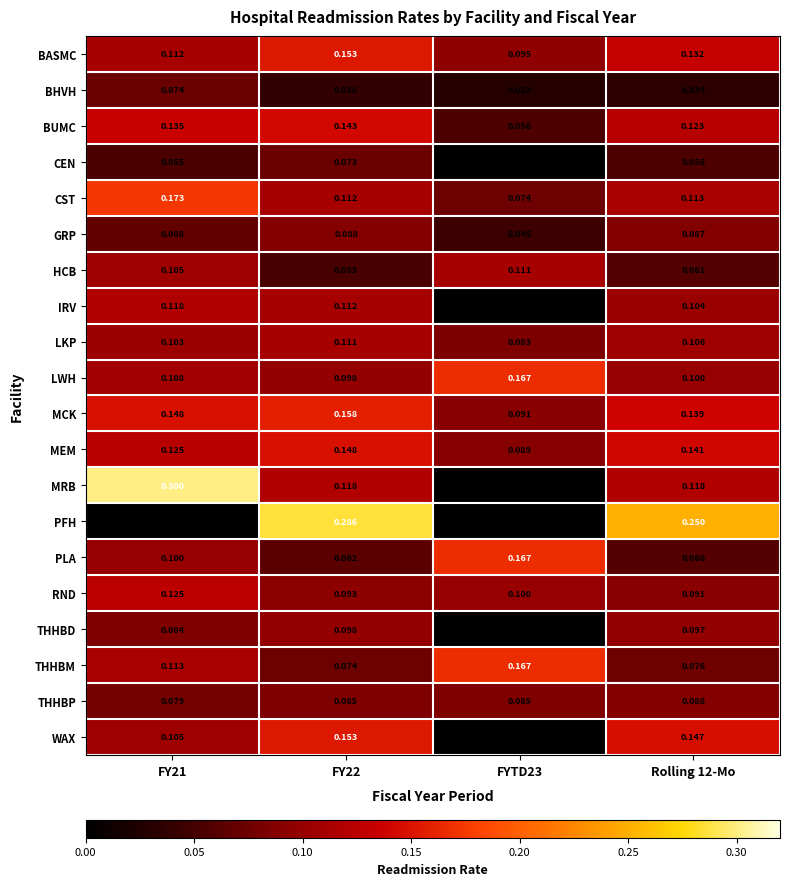

Which series changed the most between FY21 and FYTD23?

MRB